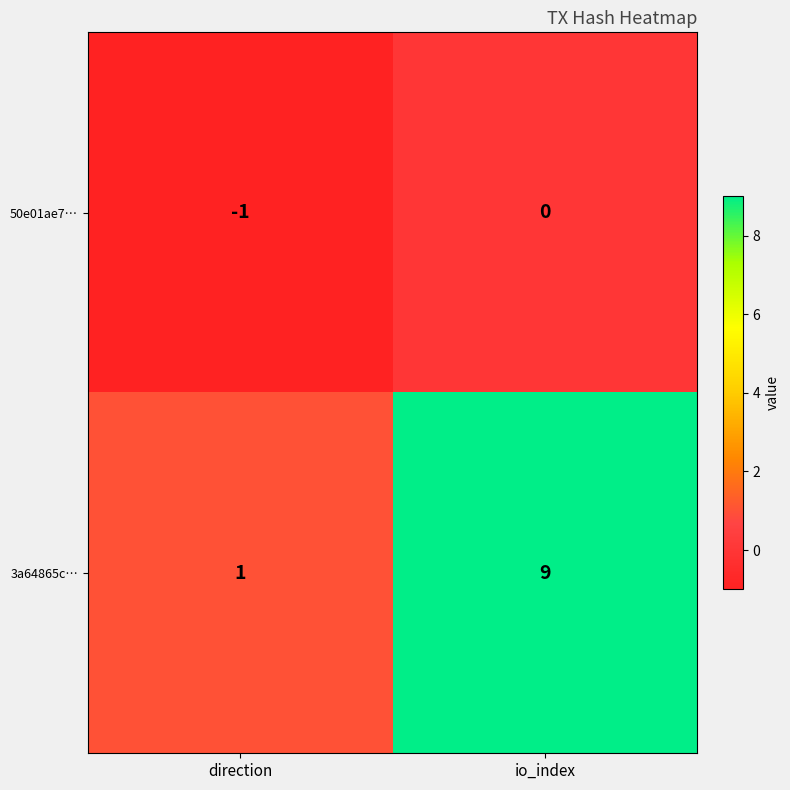

Is it true that 50e01ae7… equals 0 at io_index?

True